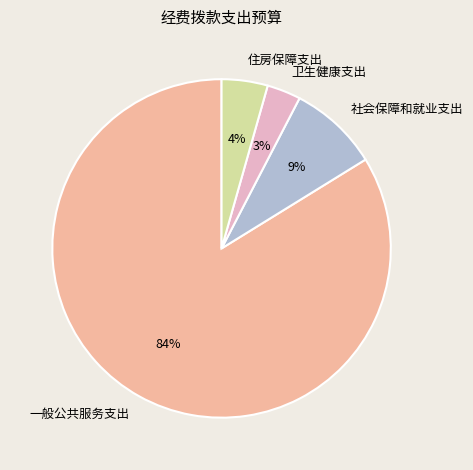

True or false: 住房保障支出 accounts for 4% of the total.

True